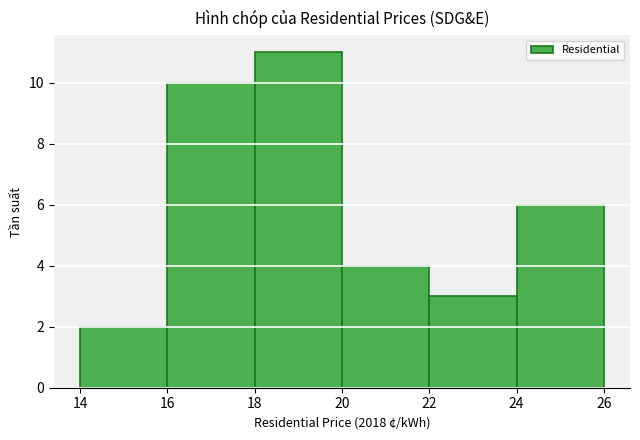

How tall is the bar that spans 14 to 16 on the x-axis? The values are not printed on the chart, so give them approximately, as read against the axis.

2